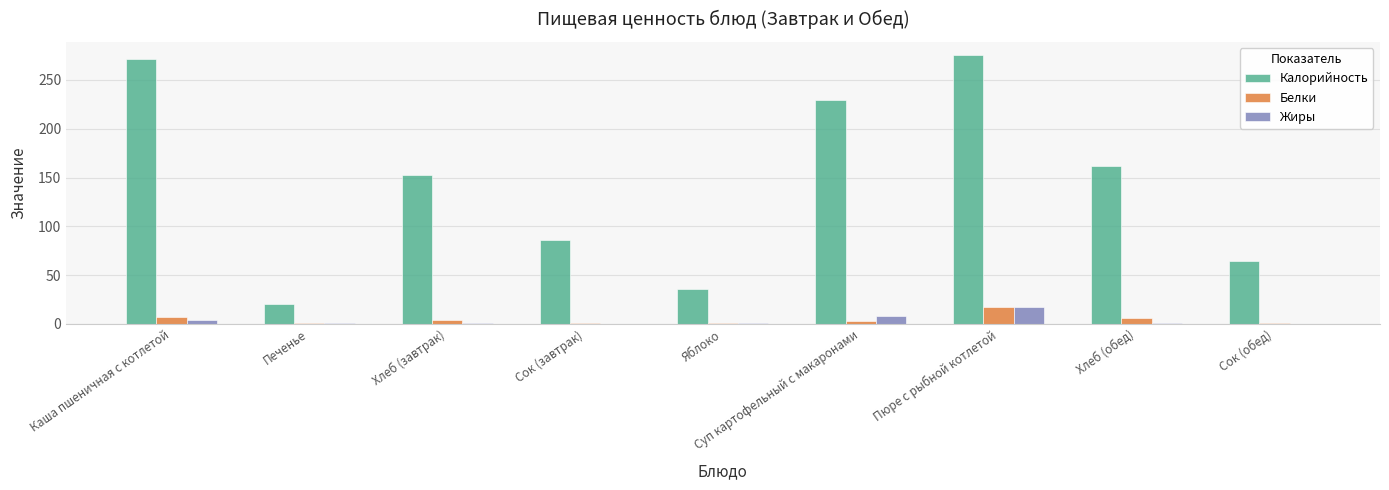

Is it true that Калорийность equals 24.2 at Сок (обед)?

False